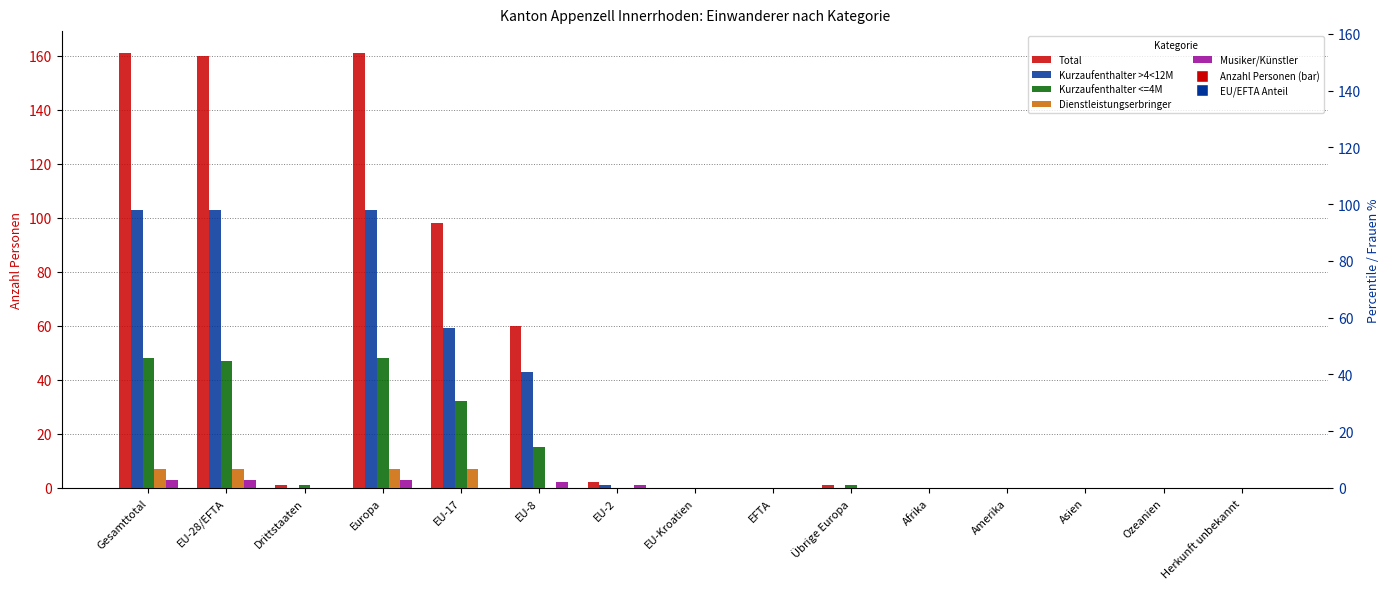

Reading left to right, what are all the values shown in this chart?

Total: Gesamttotal=161	EU-28/EFTA=160	Drittstaaten=1	Europa=161	EU-17=98	EU-8=60	EU-2=2	EU-Kroatien=0	EFTA=0	Übrige Europa=1	Afrika=0	Amerika=0	Asien=0	Ozeanien=0	Herkunft unbekannt=0
Kurzaufenthalter >4<12M: Gesamttotal=103	EU-28/EFTA=103	Drittstaaten=0	Europa=103	EU-17=59	EU-8=43	EU-2=1	EU-Kroatien=0	EFTA=0	Übrige Europa=0	Afrika=0	Amerika=0	Asien=0	Ozeanien=0	Herkunft unbekannt=0
Kurzaufenthalter <=4M: Gesamttotal=48	EU-28/EFTA=47	Drittstaaten=1	Europa=48	EU-17=32	EU-8=15	EU-2=0	EU-Kroatien=0	EFTA=0	Übrige Europa=1	Afrika=0	Amerika=0	Asien=0	Ozeanien=0	Herkunft unbekannt=0
Dienstleistungserbringer: Gesamttotal=7	EU-28/EFTA=7	Drittstaaten=0	Europa=7	EU-17=7	EU-8=0	EU-2=0	EU-Kroatien=0	EFTA=0	Übrige Europa=0	Afrika=0	Amerika=0	Asien=0	Ozeanien=0	Herkunft unbekannt=0
Musiker/Künstler: Gesamttotal=3	EU-28/EFTA=3	Drittstaaten=0	Europa=3	EU-17=0	EU-8=2	EU-2=1	EU-Kroatien=0	EFTA=0	Übrige Europa=0	Afrika=0	Amerika=0	Asien=0	Ozeanien=0	Herkunft unbekannt=0